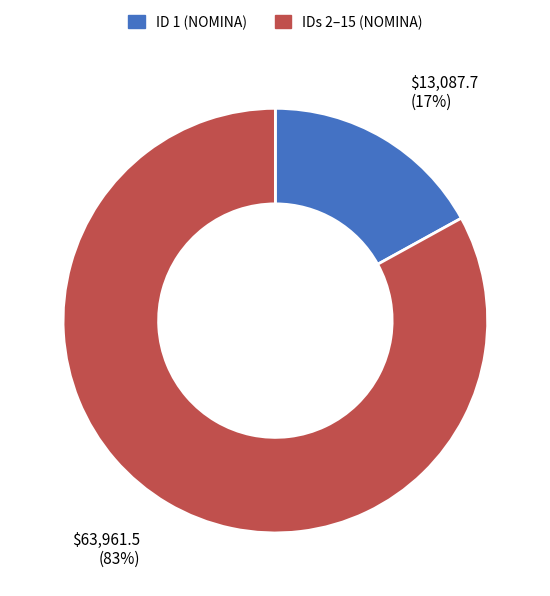

To the nearest percent, what portion does ID 1 (NOMINA) represent?

17%